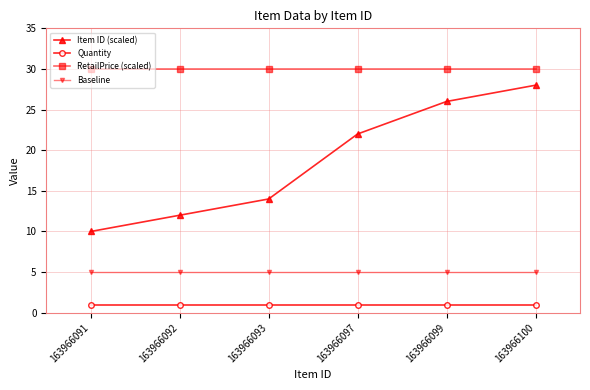

Which series has the largest range (max minus min)?

Item ID (scaled)